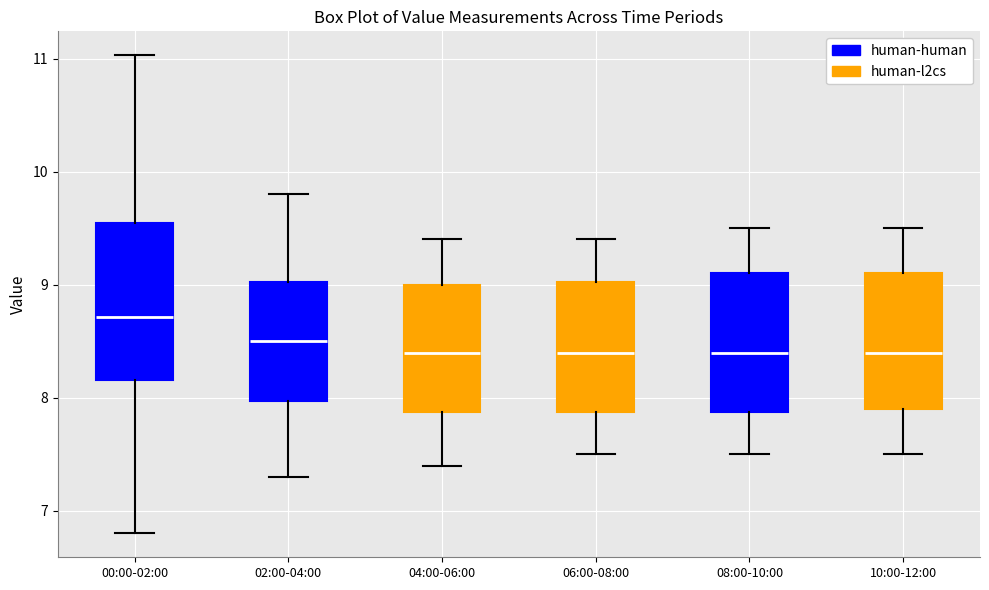

Where does the lower whisker of the box for 02:00-04:00 end on the y-axis? The values are not printed on the chart, so give them approximately, as read against the axis.

7.3